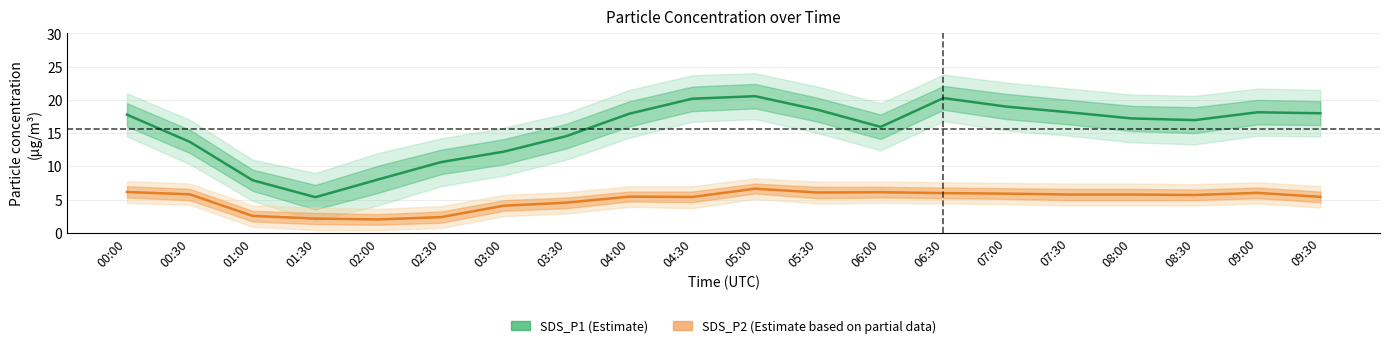

At which category is the sum across all series the highest?

05:00